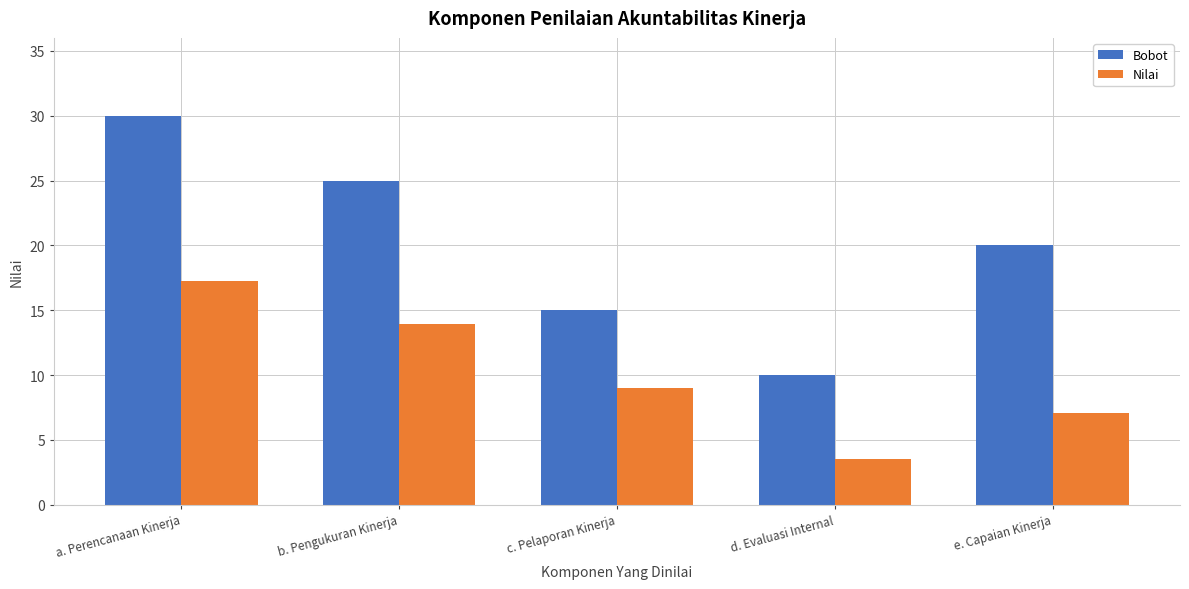

True or false: Nilai has a value of 9.6 at b. Pengukuran Kinerja.

False